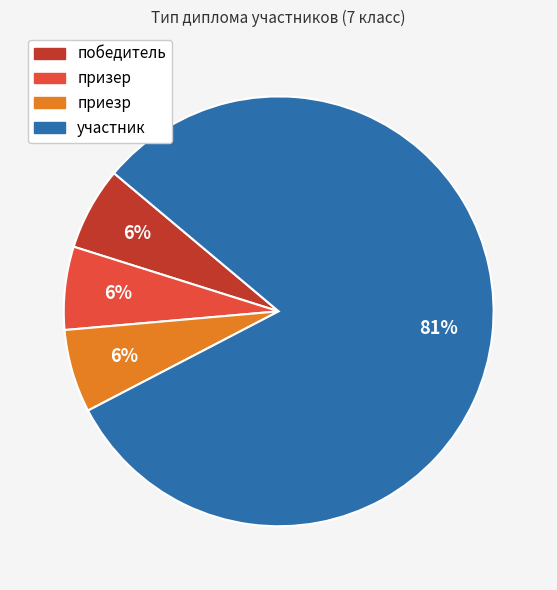

To the nearest percent, what is the average slice percentage?

25%